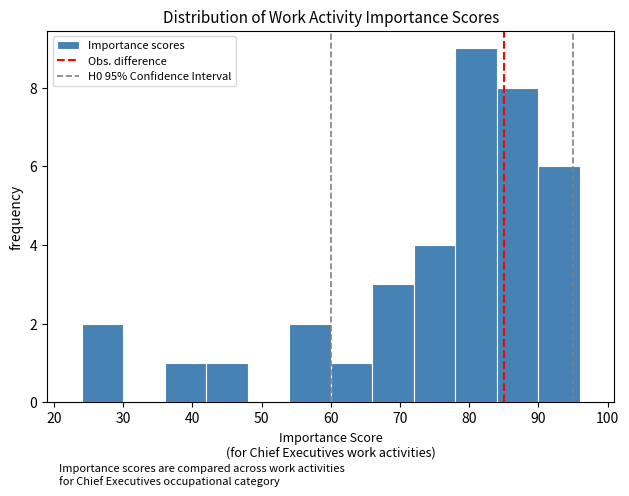

Reading left to right, list every bar in this chart as the range it spans on the x-axis followed by its height. The values are not printed on the chart, so give them approximately, as read against the axis.

24 to 30: 2
30 to 36: 0
36 to 42: 1
42 to 48: 1
48 to 54: 0
54 to 60: 2
60 to 66: 1
66 to 72: 3
72 to 78: 4
78 to 84: 9
84 to 90: 8
90 to 96: 6